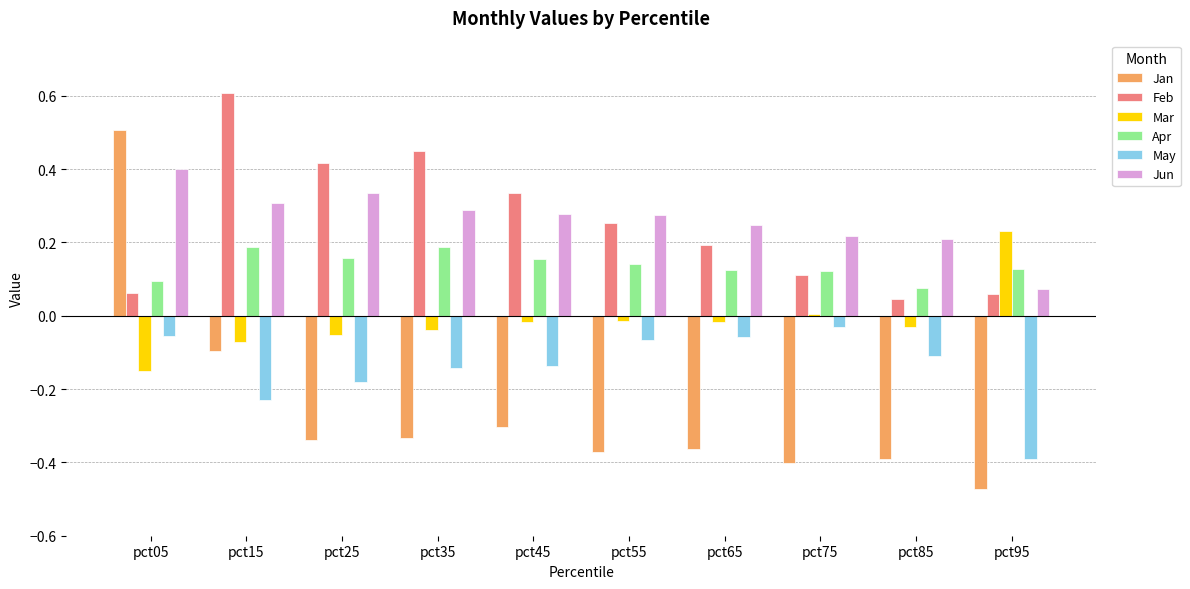

True or false: Feb has a value of 0.0 at pct85.

True